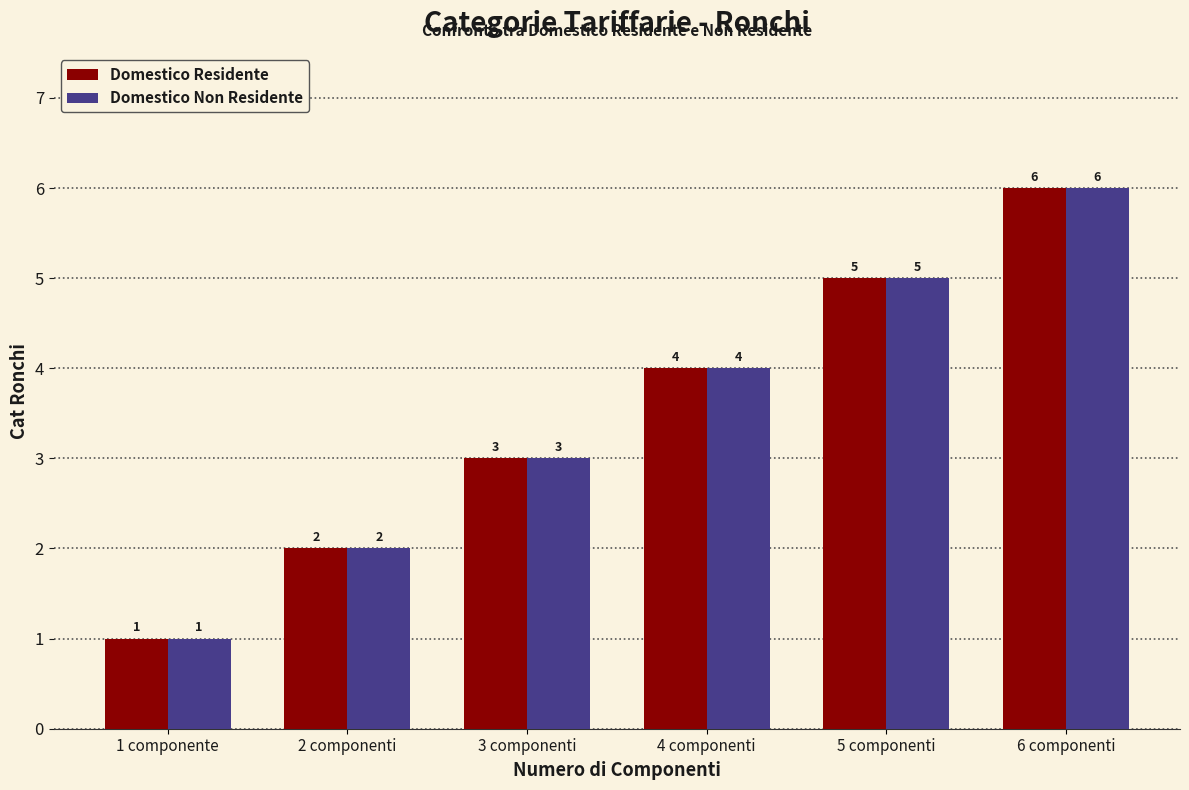

How many bars are there in each group?

2